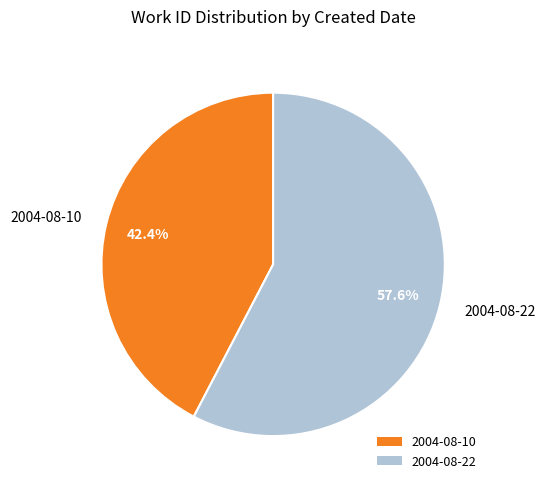

What is the smallest slice in the pie chart?

2004-08-10